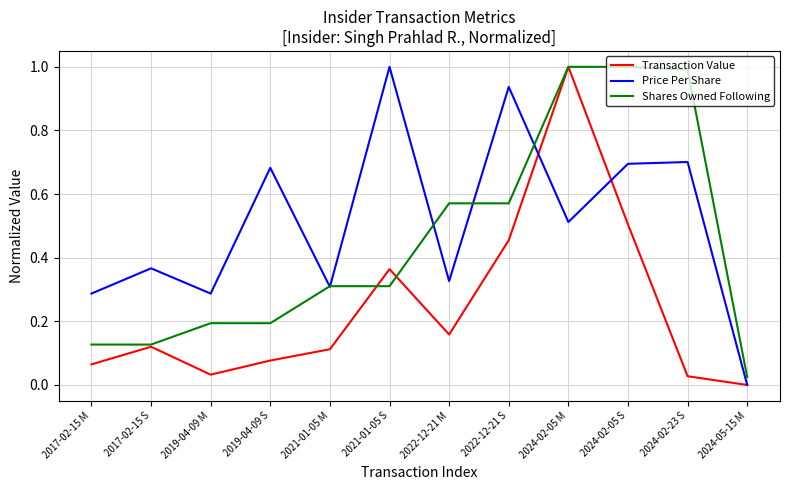

The Price Per Share series shows 0.5 at 2024-02-05 M. True or false?

True